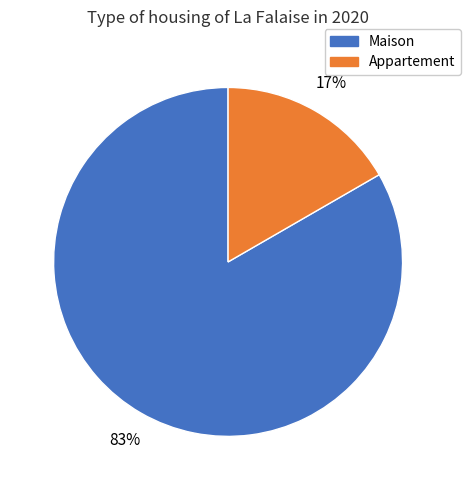

Do Maison and Appartement together represent more than half of the pie?

Yes